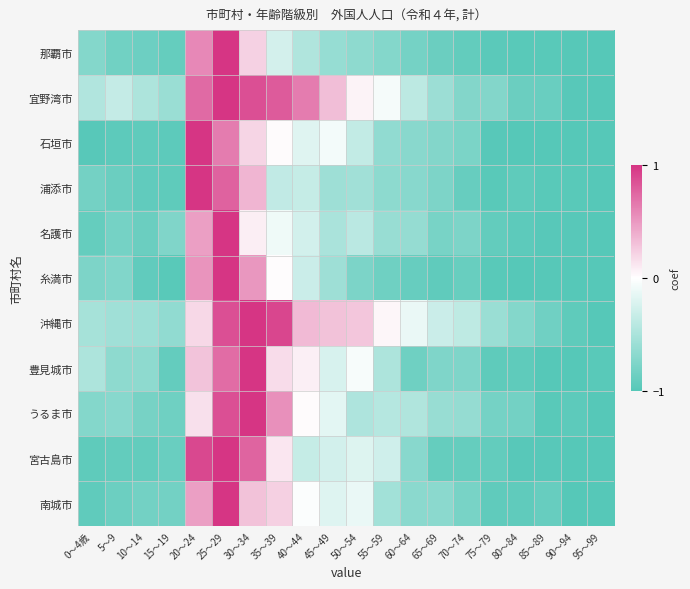

List the series in order of their peak value, highest first.

那覇市, 宜野湾市, 石垣市, 浦添市, 名護市, 糸満市, 沖縄市, 豊見城市, うるま市, 宮古島市, 南城市